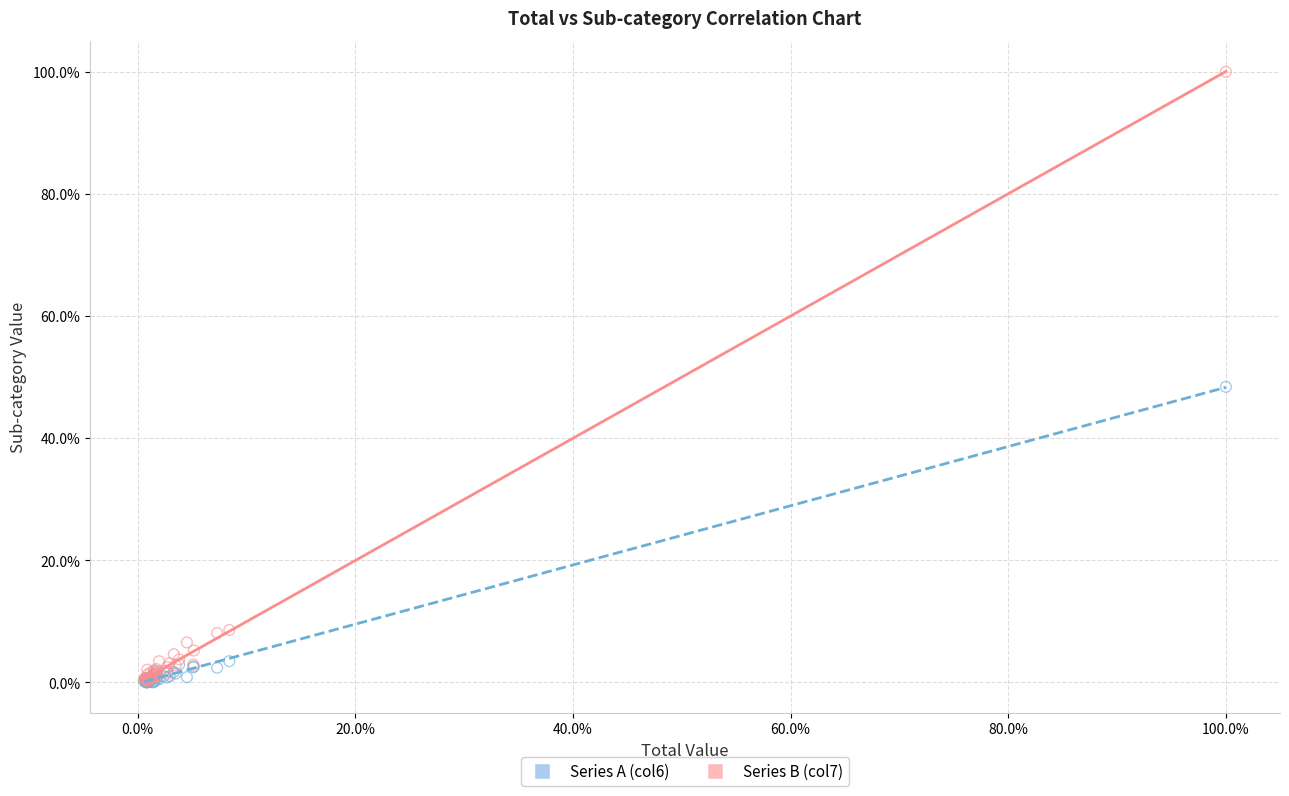

Across all series, what Y value is closest to 50?

48.4